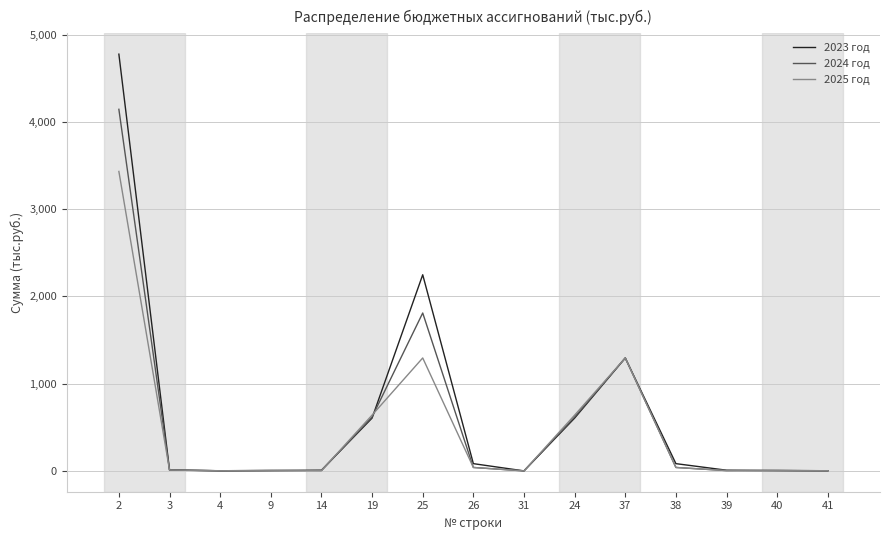

Is the value of 2023 год at 25 greater than the value of 2024 год at 41?

Yes